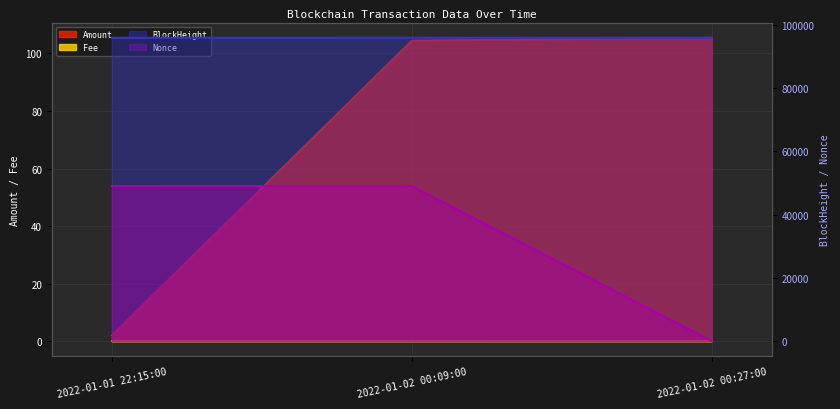

What is the sum of the Fee values at 2022-01-02 00:27:00 and 2022-01-02 00:09:00?

0.1